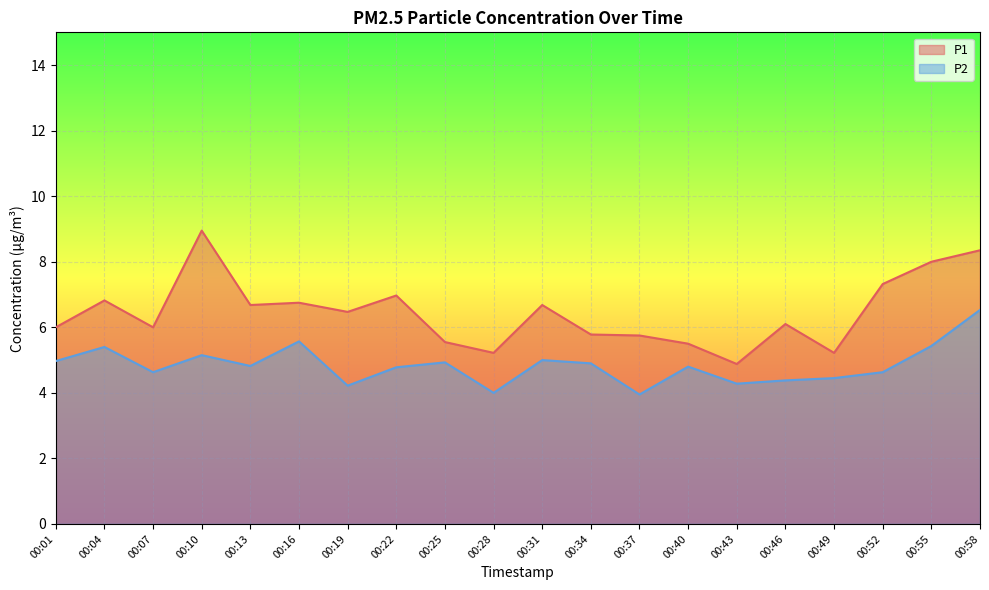

True or false: P1 has more than 1 interior local peaks.

True